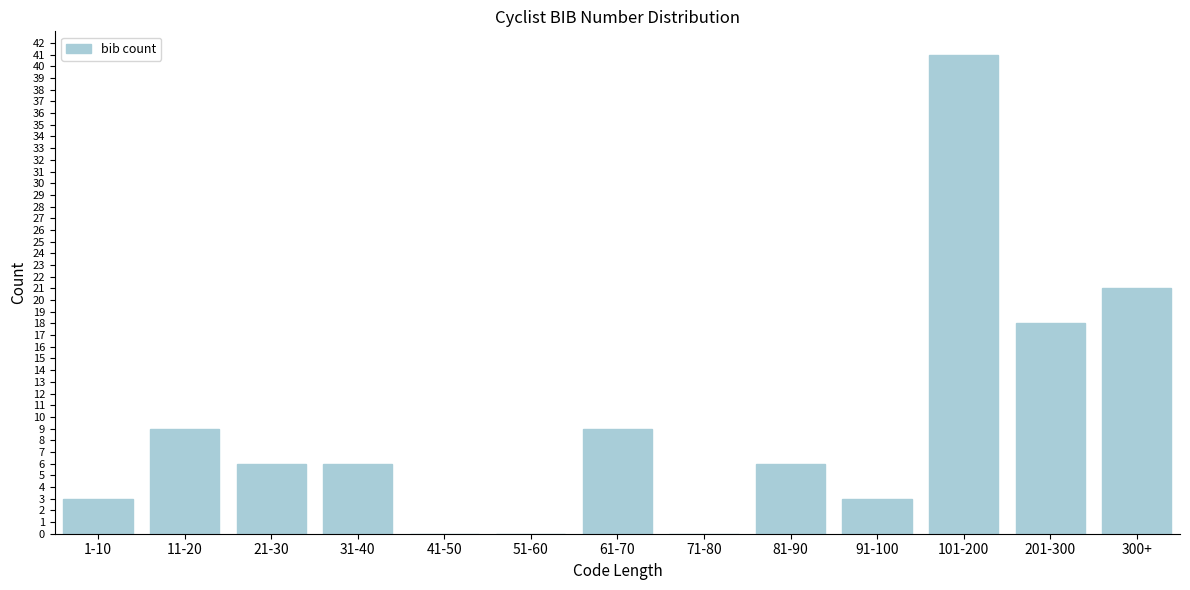

Reading right to left, what are all the values shown in this chart?

300+=21	201-300=18	101-200=41	91-100=3	81-90=6	71-80=0	61-70=9	51-60=0	41-50=0	31-40=6	21-30=6	11-20=9	1-10=3